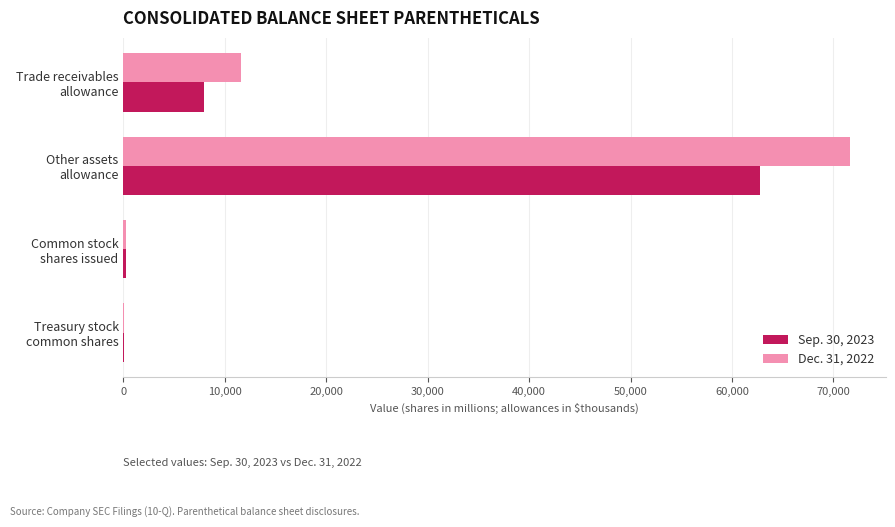

What is the sum of all Dec. 31, 2022 values?

83537.3